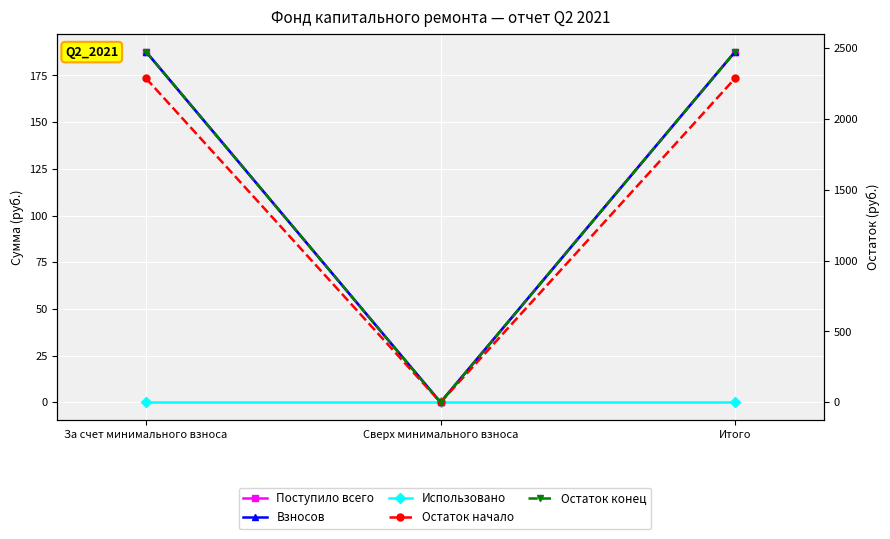

What is the highest value of the Взносов series?

187.8